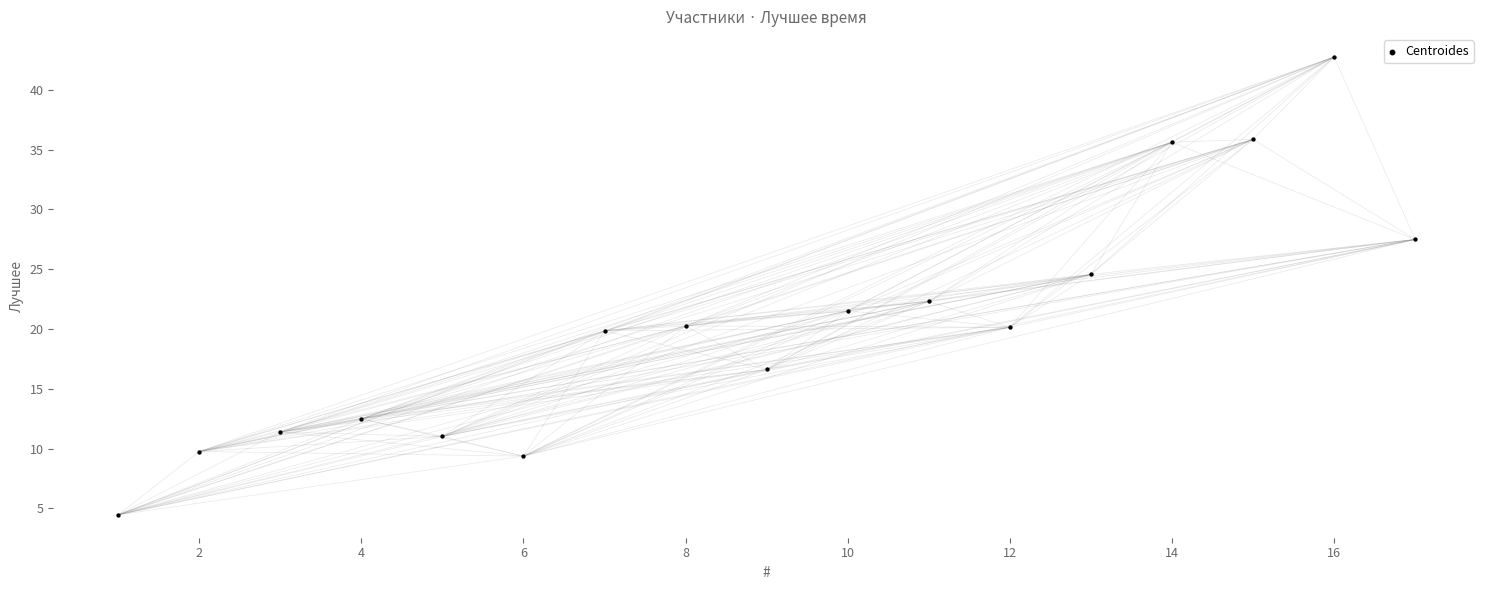

What is the range of Y values (max minus min)?

38.3